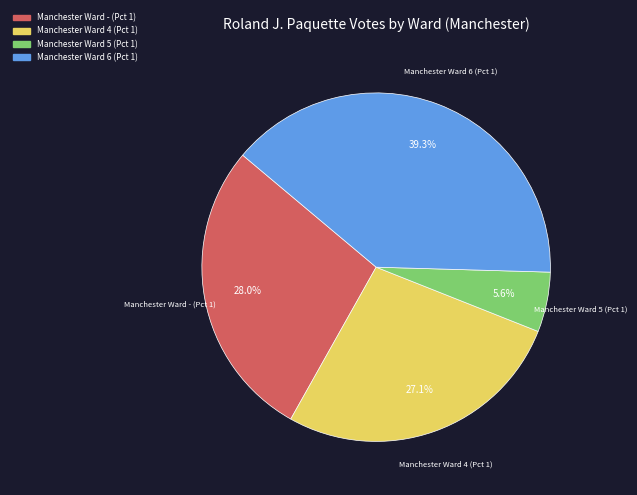

Is there a majority slice in this chart?

No